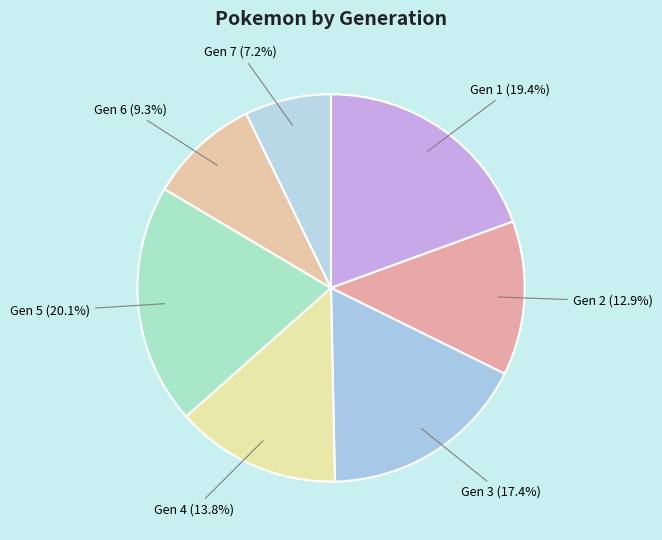

Count the number of slices in the pie.

7